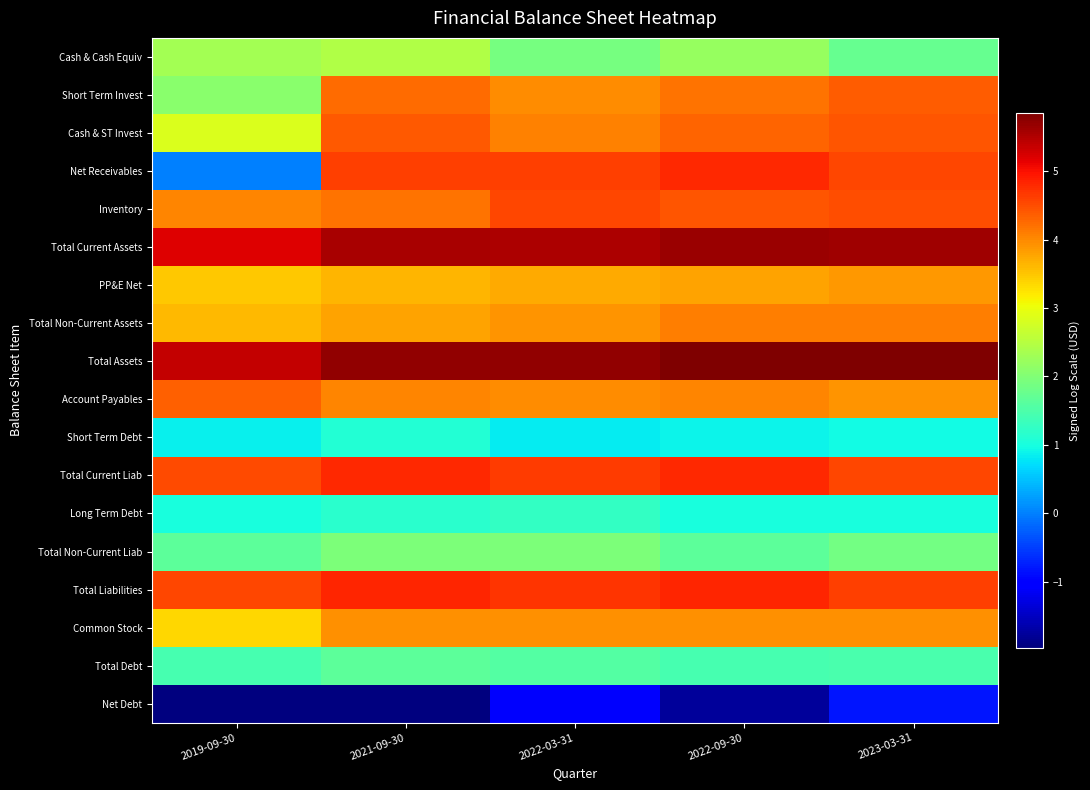

Rank the series at 2021-09-30 from highest to lowest value.

Total Assets, Total Current Assets, Total Liabilities, Total Current Liab, Net Receivables, Cash & ST Invest, Short Term Invest, Inventory, Account Payables, Common Stock, Total Non-Current Assets, PP&E Net, Cash & Cash Equiv, Total Non-Current Liab, Total Debt, Long Term Debt, Short Term Debt, Net Debt